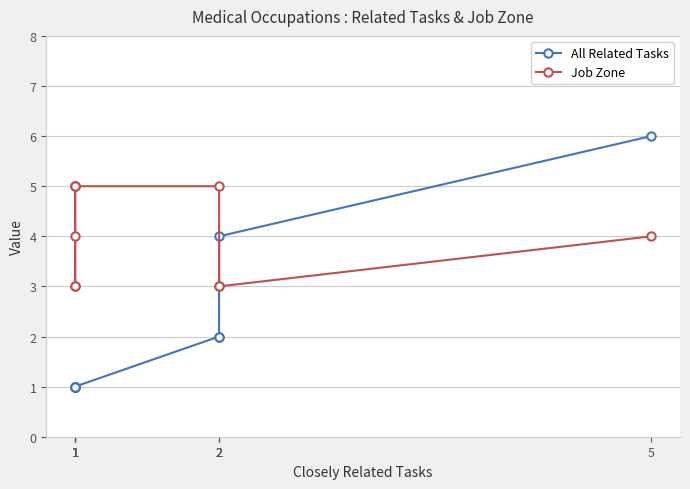

What are all the series names shown in the legend?

All Related Tasks, Job Zone